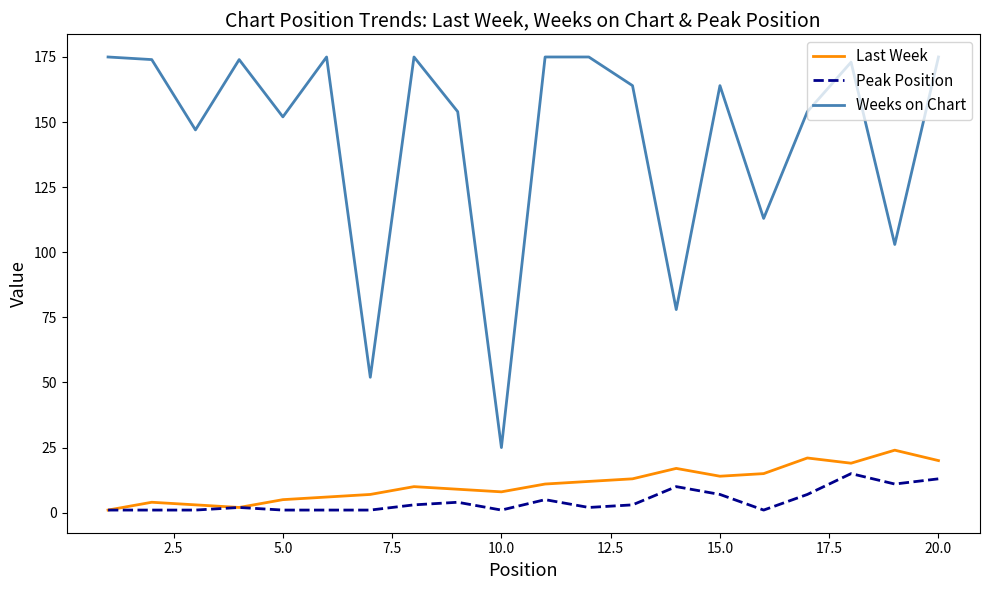

True or false: Last Week and Weeks on Chart cross at least once.

False